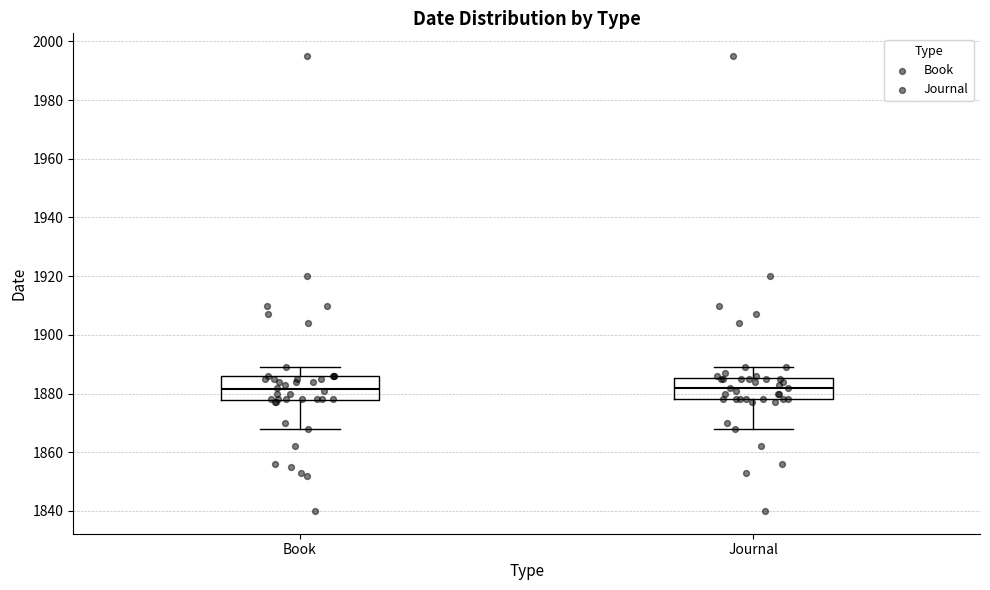

Reading left to right, read every box against the y-axis: the position of its median line, the range the box covers, and the ends of its whiskers. The values are not printed on the chart, so give them approximately, as read against the axis.

Book: median 1882, box 1878 to 1886, whiskers 1868 to 1890
Journal: median 1882, box 1878 to 1886, whiskers 1868 to 1890